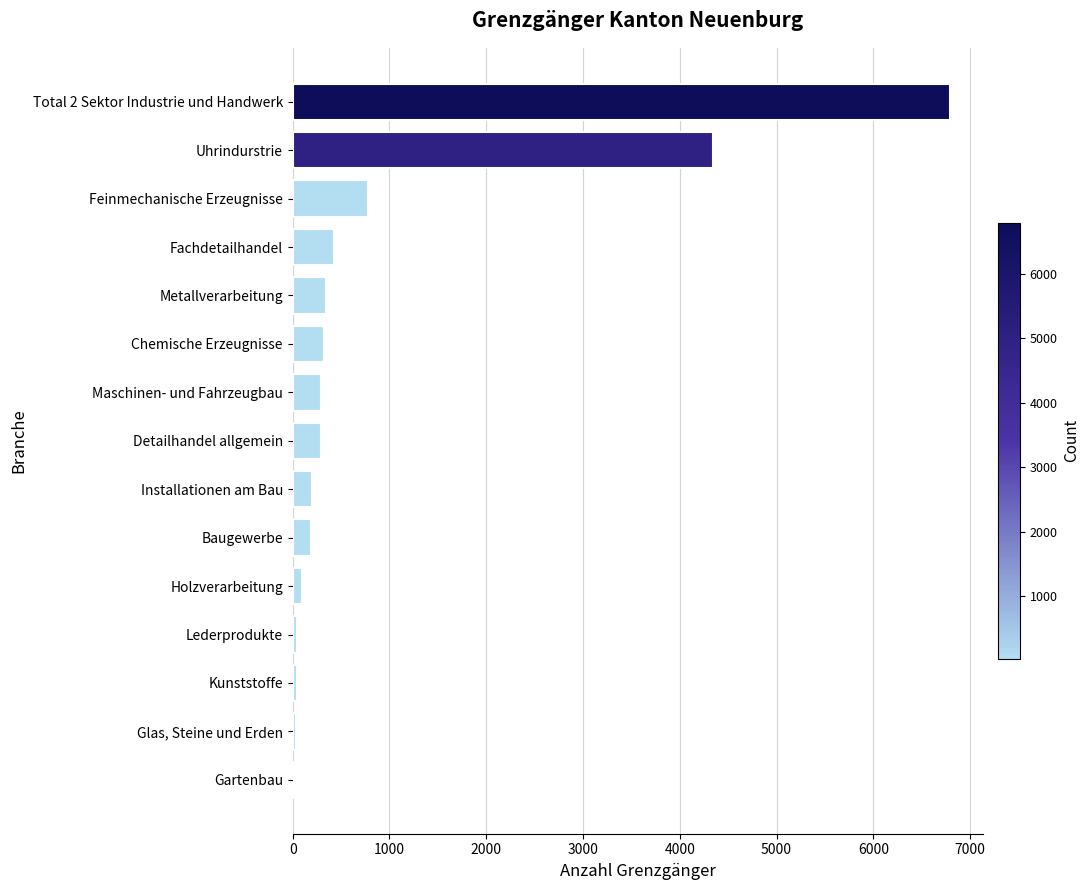

Rank the categories by value from lowest to highest.

Gartenbau, Glas, Steine und Erden, Kunststoffe, Lederprodukte, Holzverarbeitung, Baugewerbe, Installationen am Bau, Detailhandel allgemein, Maschinen- und Fahrzeugbau, Chemische Erzeugnisse, Metallverarbeitung, Fachdetailhandel, Feinmechanische Erzeugnisse, Uhrindurstrie, Total 2 Sektor Industrie und Handwerk